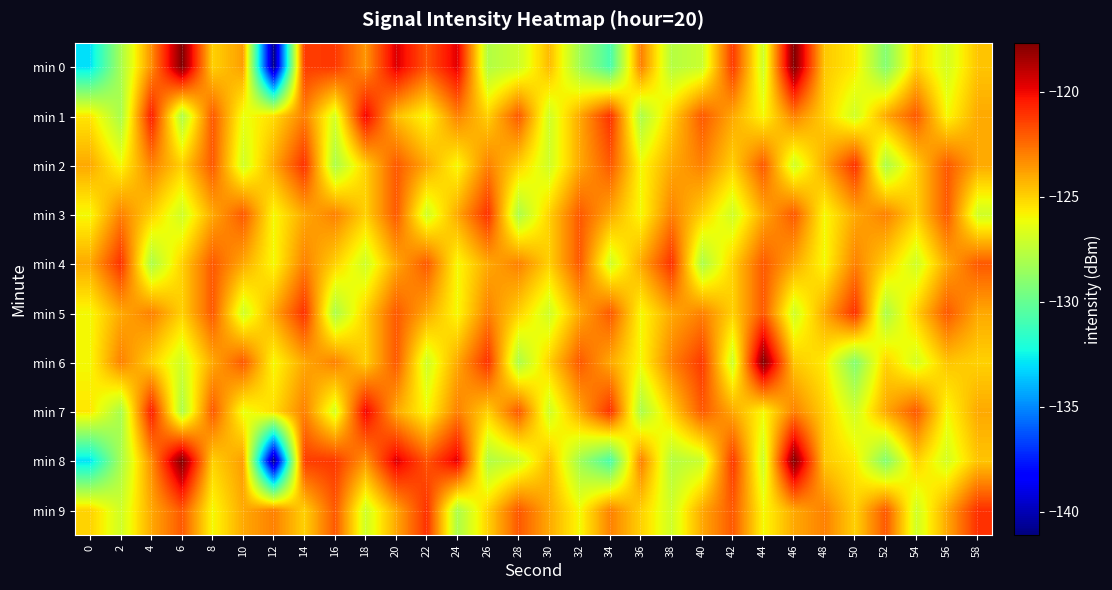

List the series in order of their peak value, lowest first.

min 2, min 3, min 4, min 5, min 9, min 1, min 7, min 6, min 0, min 8